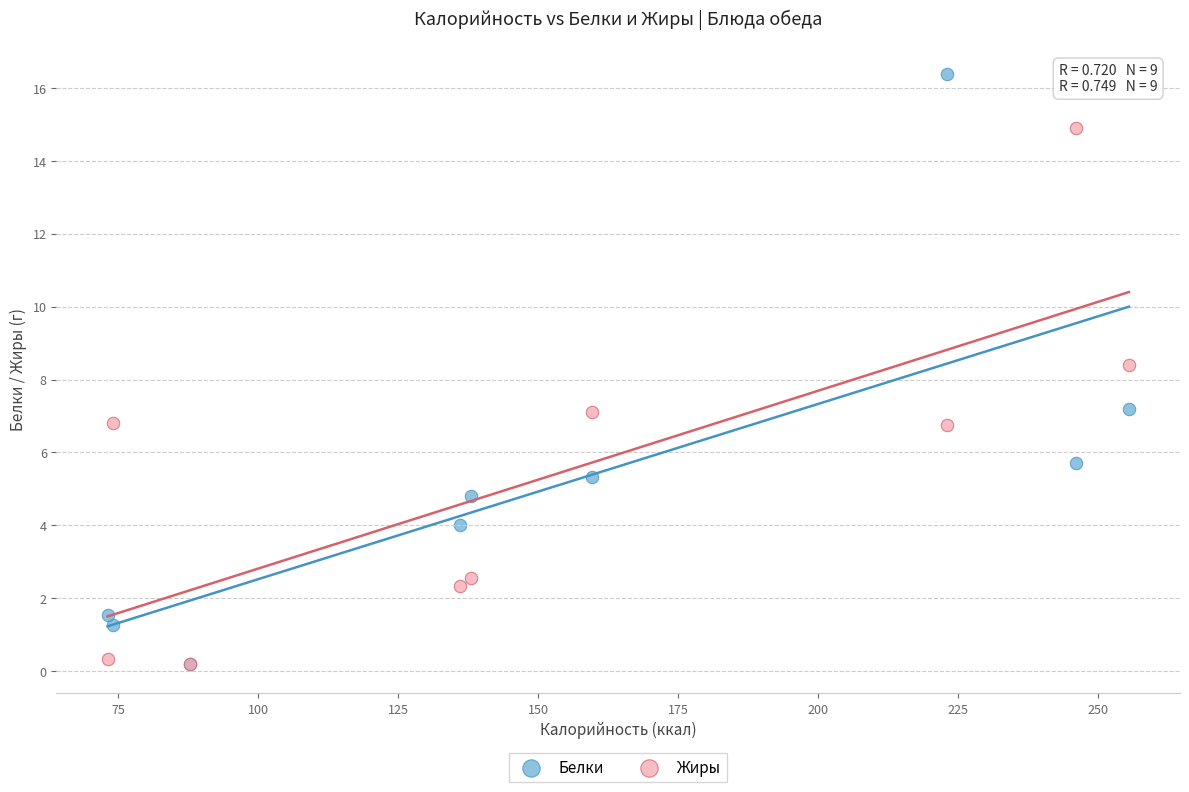

What are all the series names shown in the legend?

Белки, Жиры